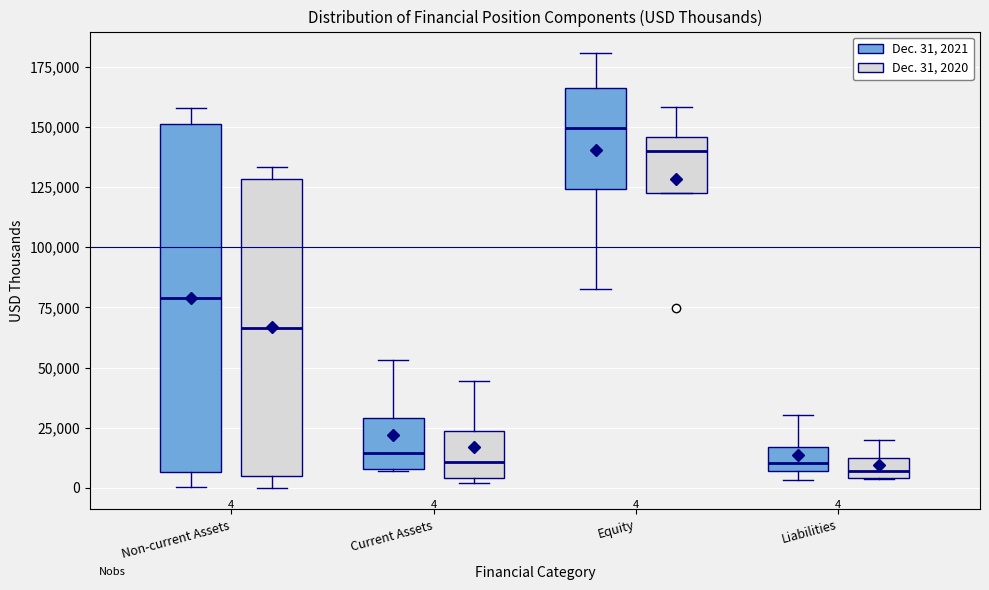

Comparing the boxes themselves (not the whiskers), which one is the tallest?

Non-current Assets (Dec. 31, 2021)